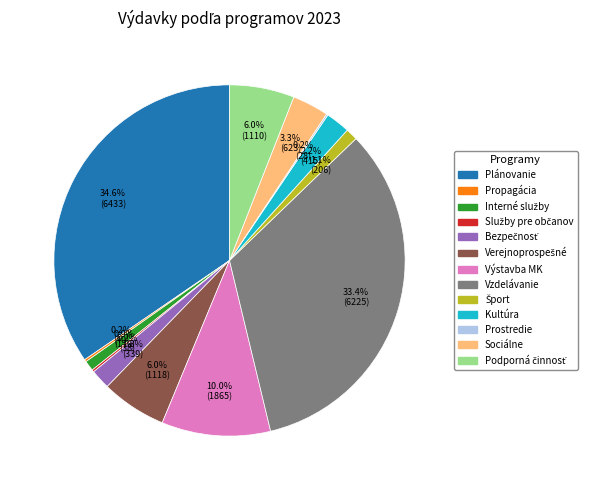

Is there a majority slice in this chart?

No